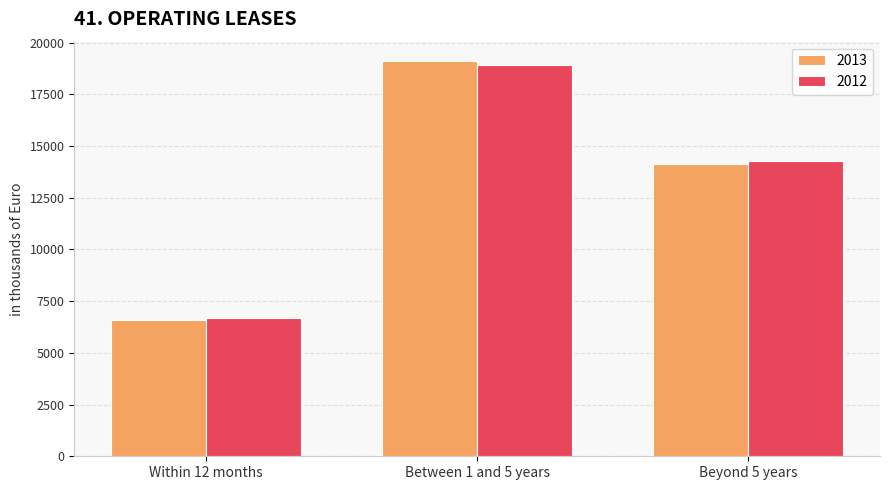

What is the sum of all 2013 values?

39798.1